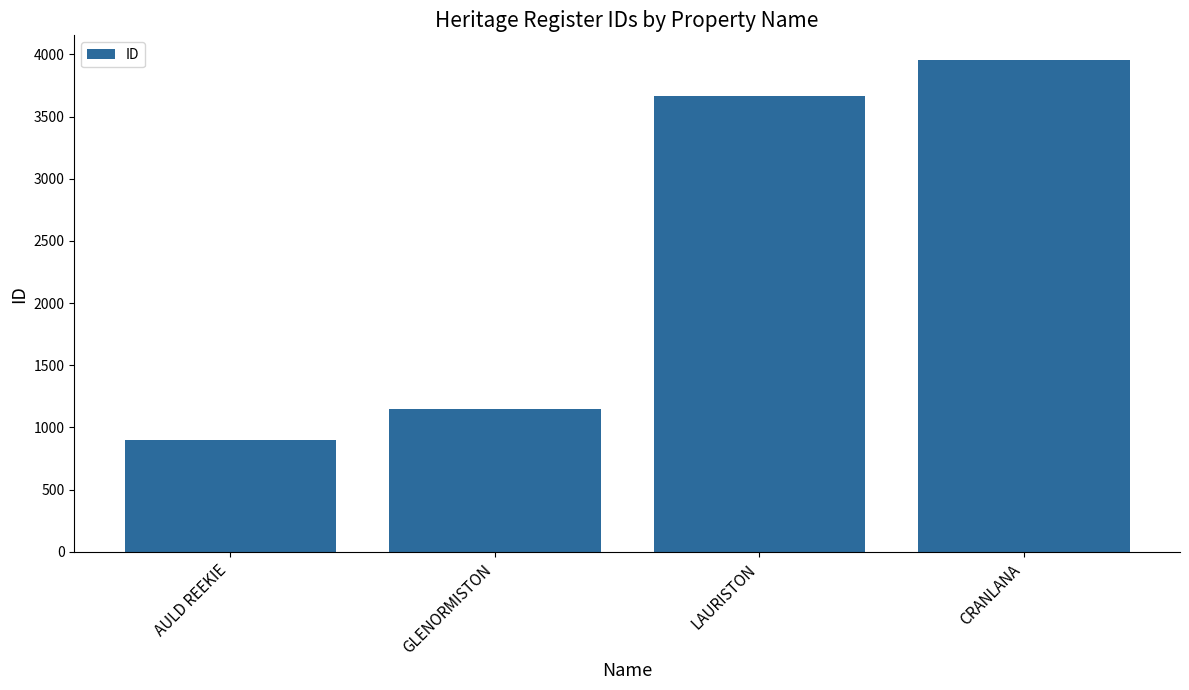

Which has a higher value, AULD REEKIE or CRANLANA?

CRANLANA